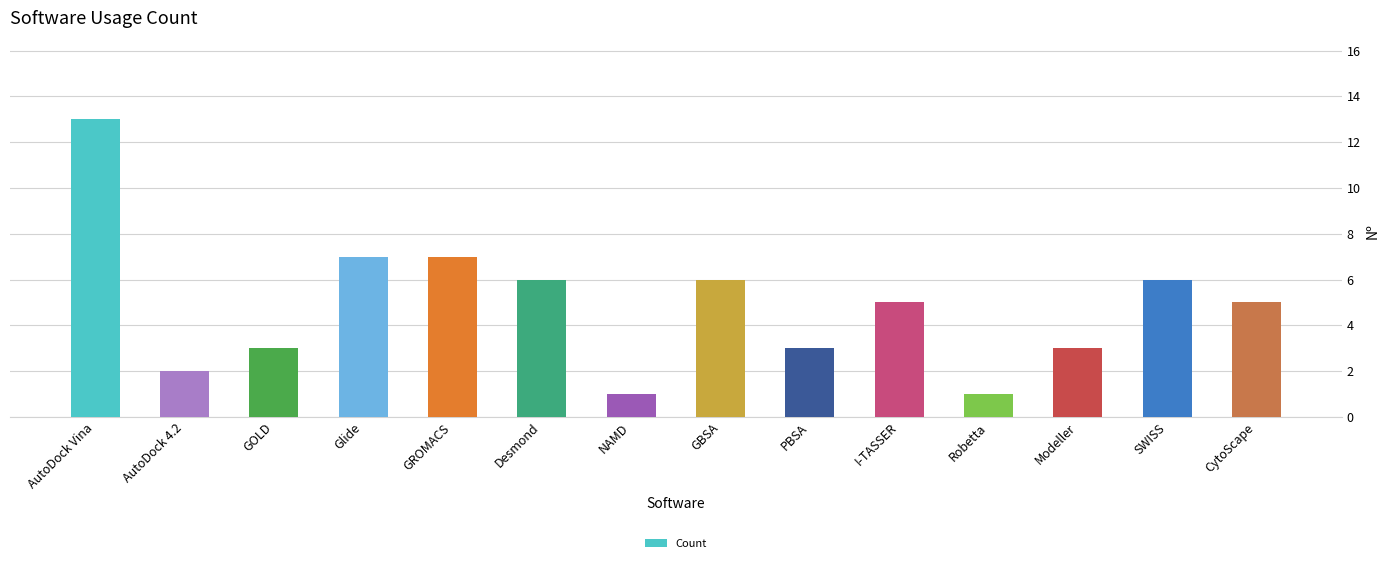

The value at CytoScape is 2. True or false?

False